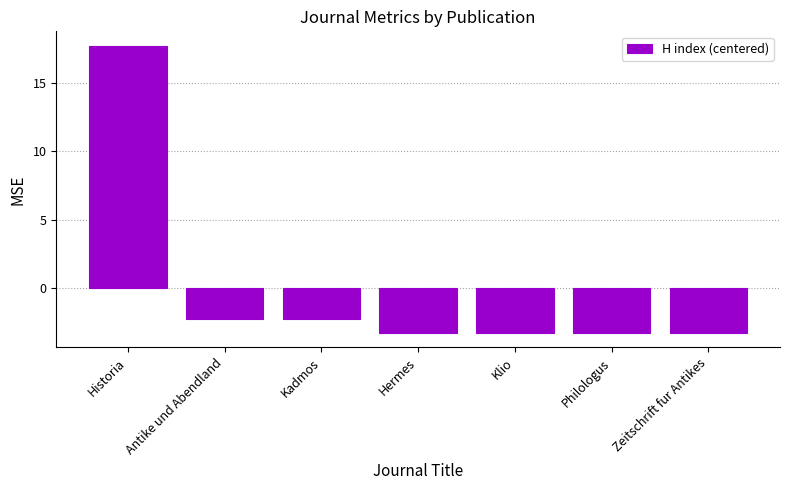

Which has a higher value, Hermes or Historia?

Historia